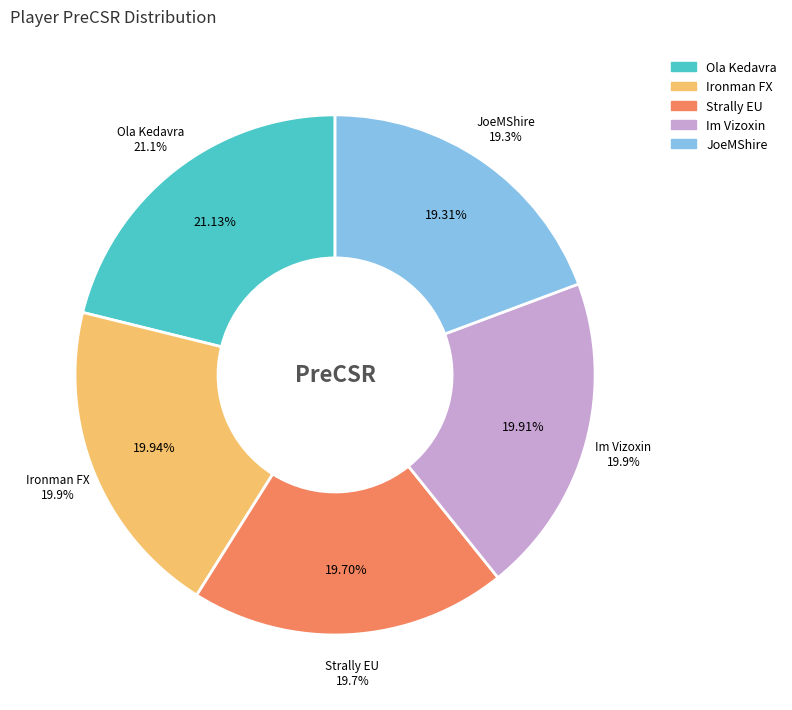

How many segments does this pie chart have?

5